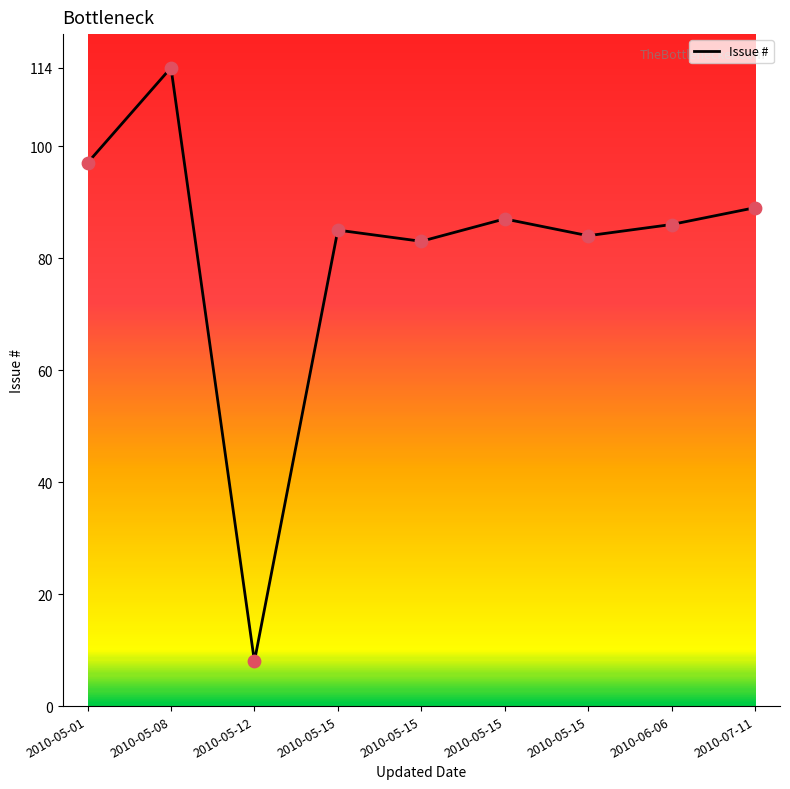

Between 2010-07-11 and 2010-05-15, which is larger?

2010-07-11